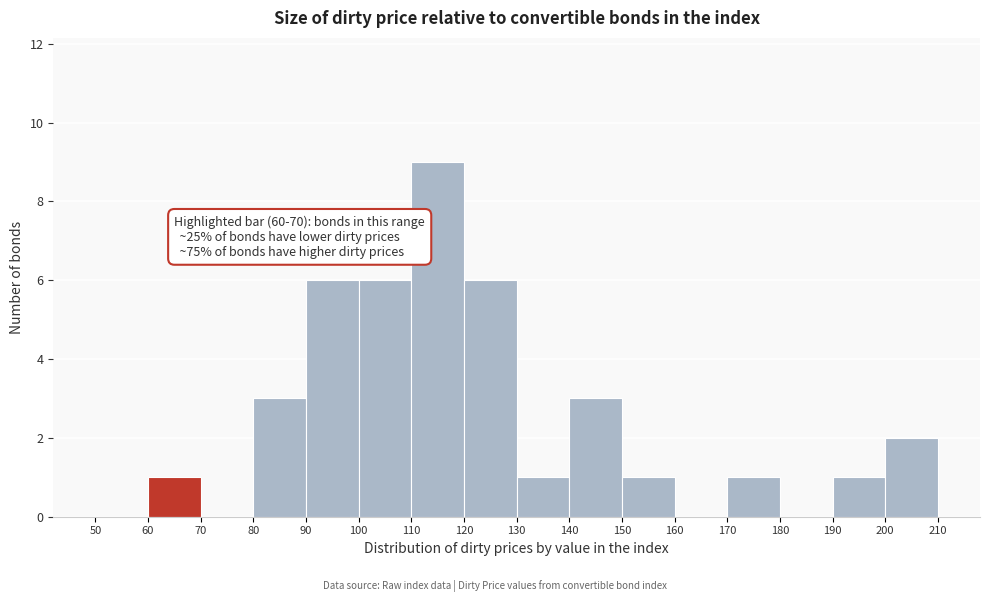

Over which range of the x-axis is the bar tallest?

110 to 120